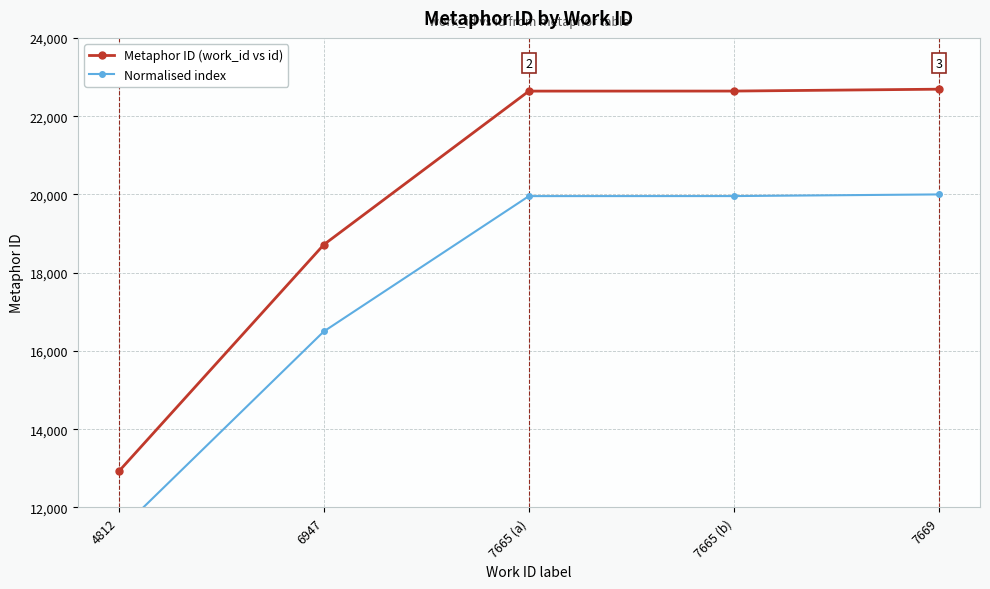

The value of Normalised index at 6947 is 5350.7. True or false?

False